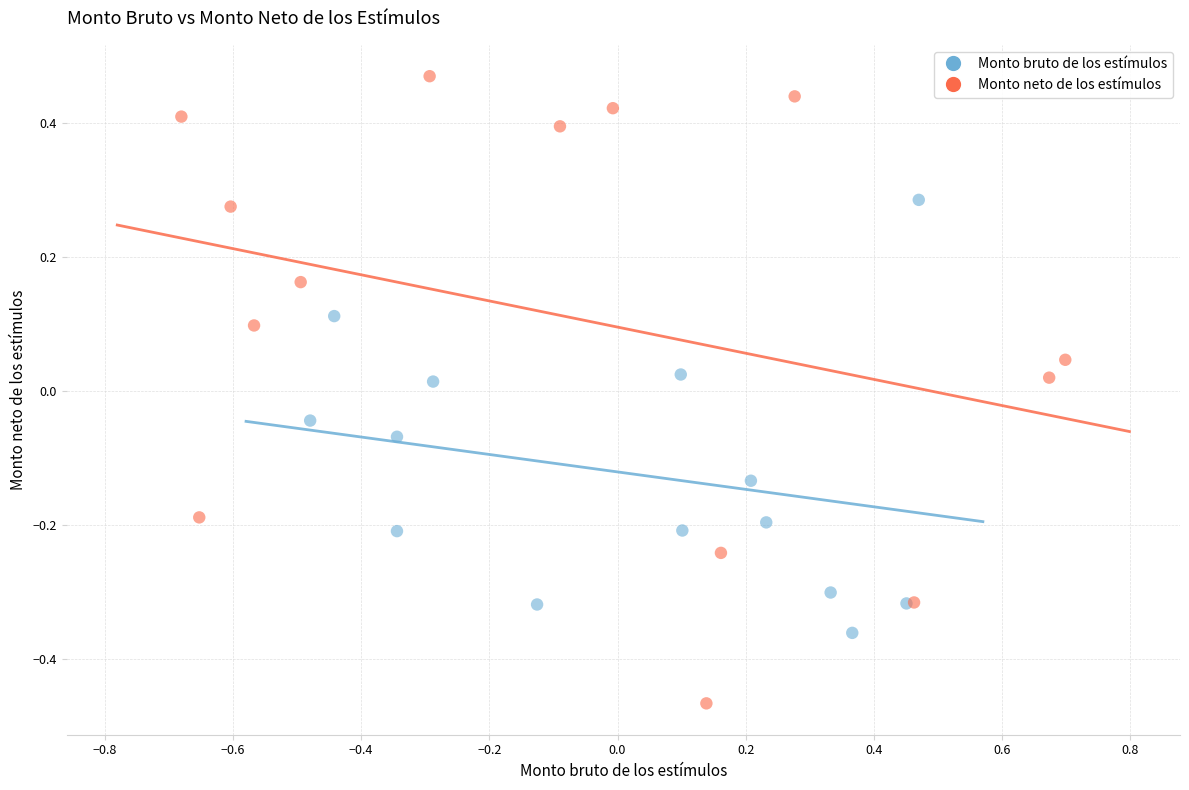

What are all the series names shown in the legend?

Monto bruto de los estímulos, Monto neto de los estímulos